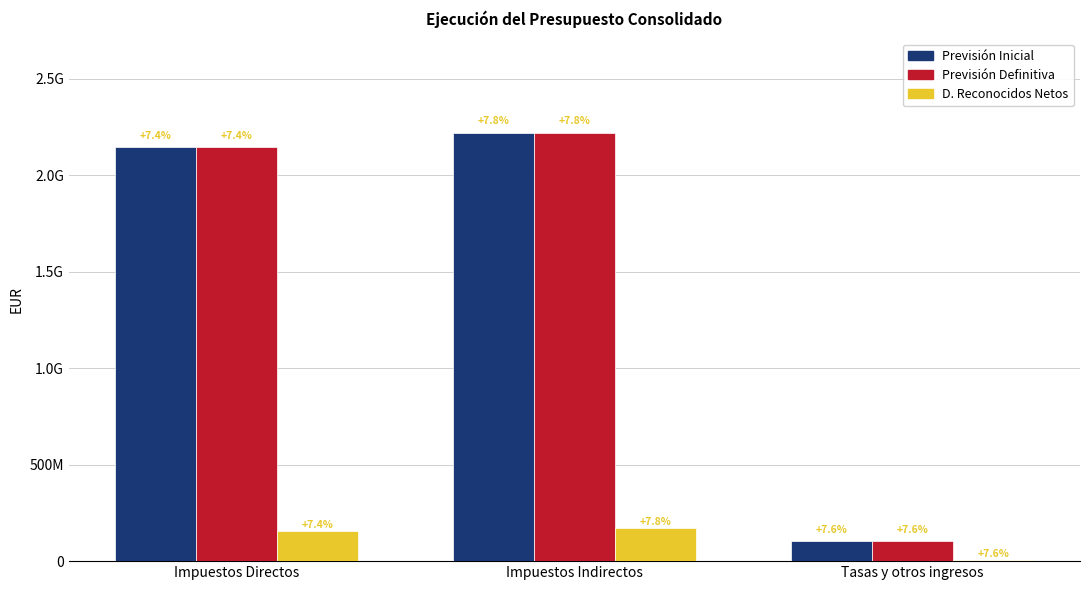

Reading left to right, list all the values displayed in this chart.

Previsión Inicial: 2145996580.0	2221252830.0	104312485.8
Previsión Definitiva: 2145996580.0	2221252830.0	104312485.8
D. Reconocidos Netos: 158125096.5	173367344.0	7973834.2